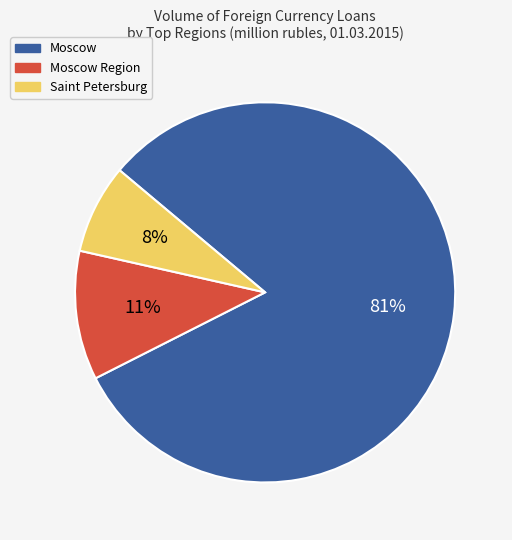

To the nearest percent, what is the average slice percentage?

33%